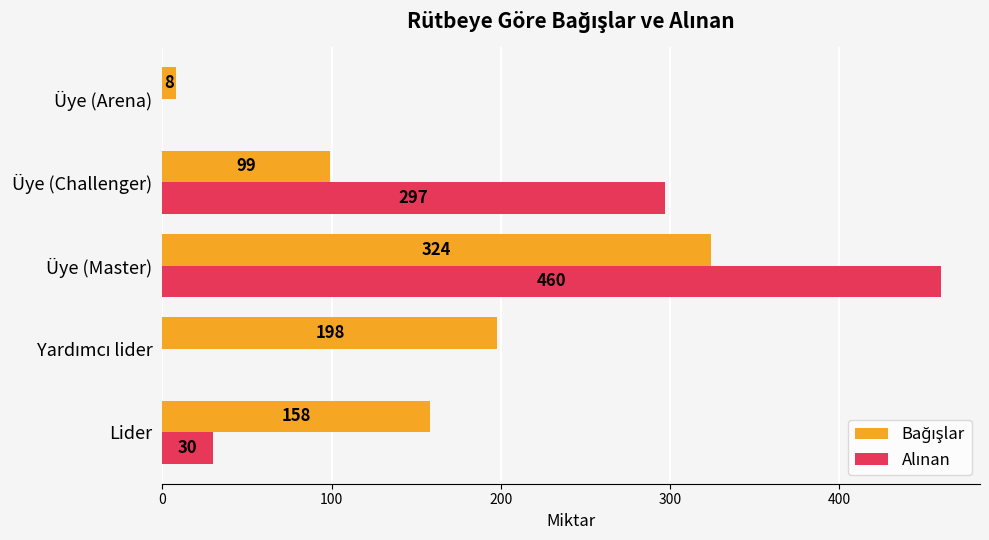

What is the greatest value displayed?

460